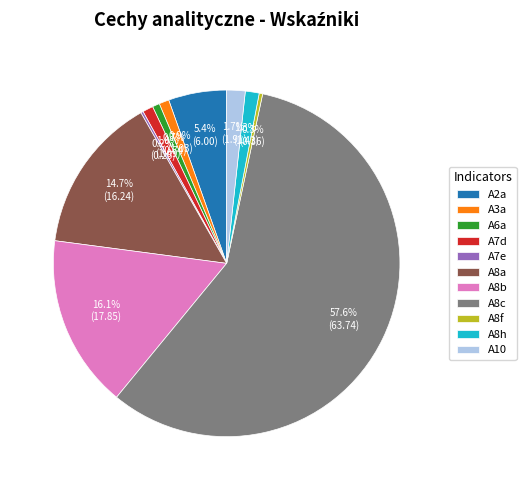

To the nearest percent, what percentage of the pie is A8c?

58%